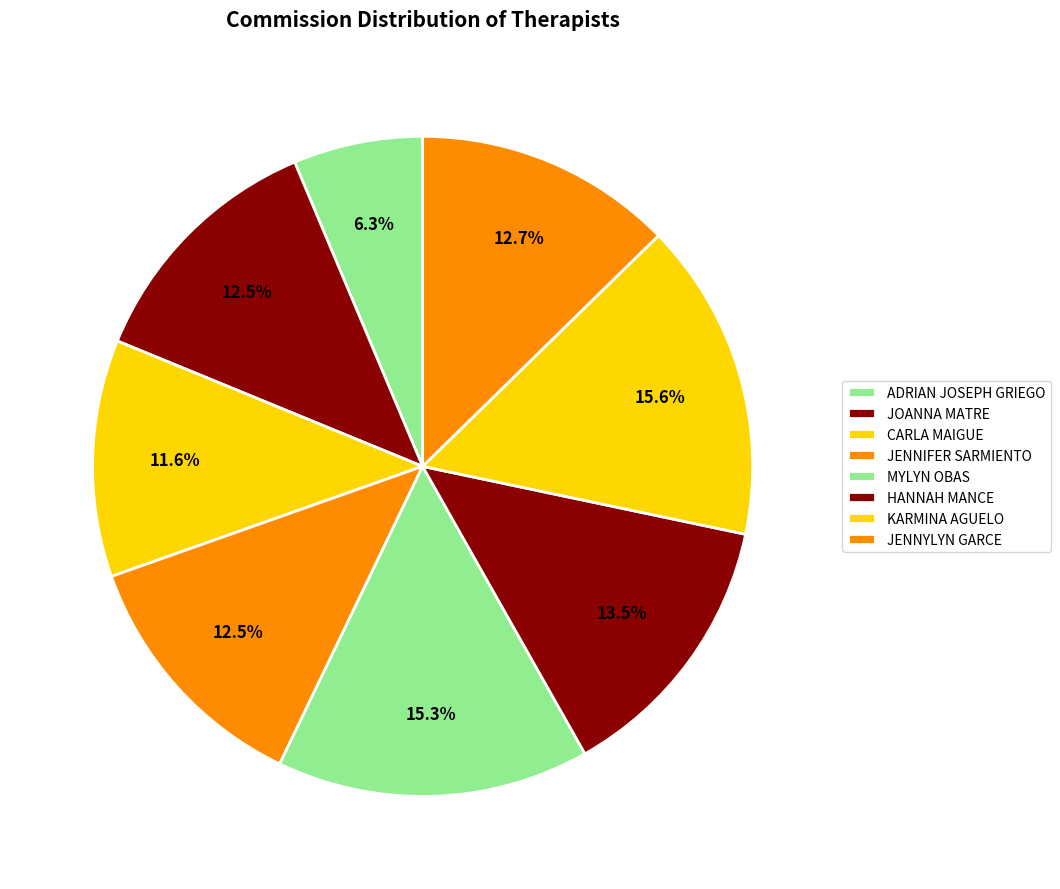

Rank the categories by value from lowest to highest.

ADRIAN JOSEPH GRIEGO, CARLA MAIGUE, JOANNA MATRE, JENNIFER SARMIENTO, JENNYLYN GARCE, HANNAH MANCE, MYLYN OBAS, KARMINA AGUELO